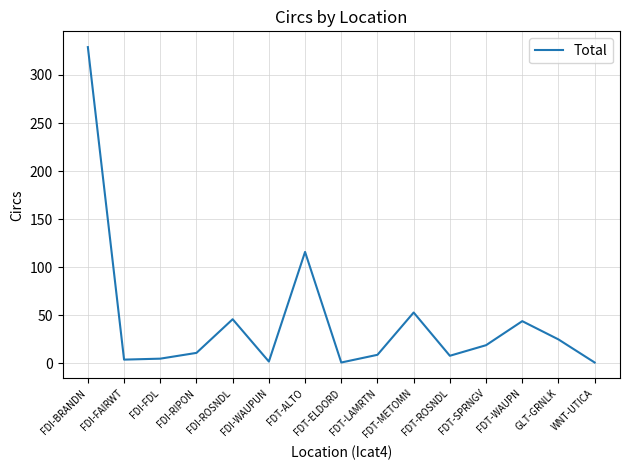

What is the change in value from FDT-ROSNDL to FDT-WAUPN?

+36